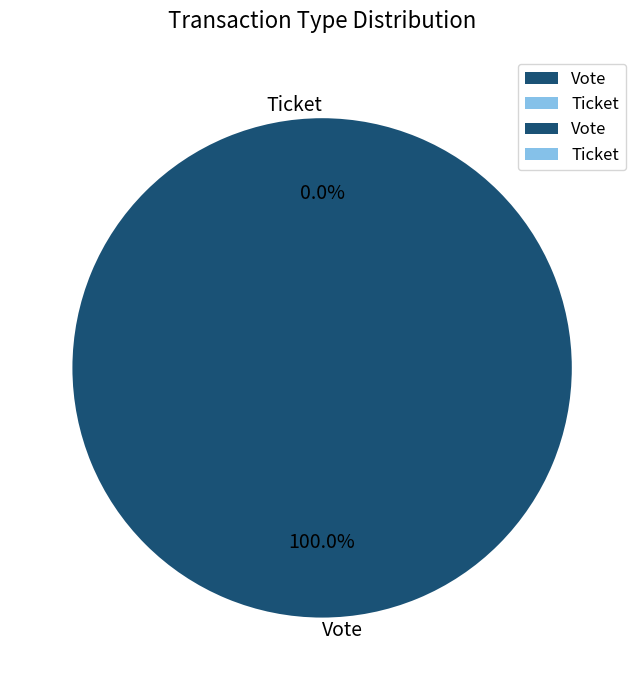

What percentage do Ticket and Vote together represent?

100.0%